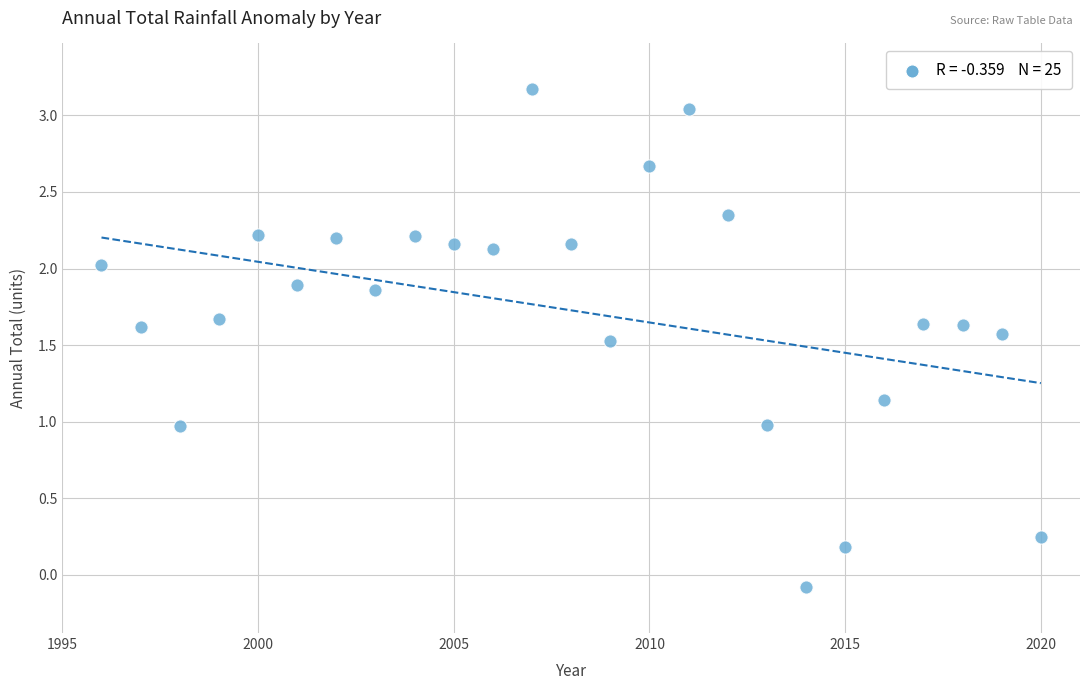

What is the range of X values (max minus min)?

24.0